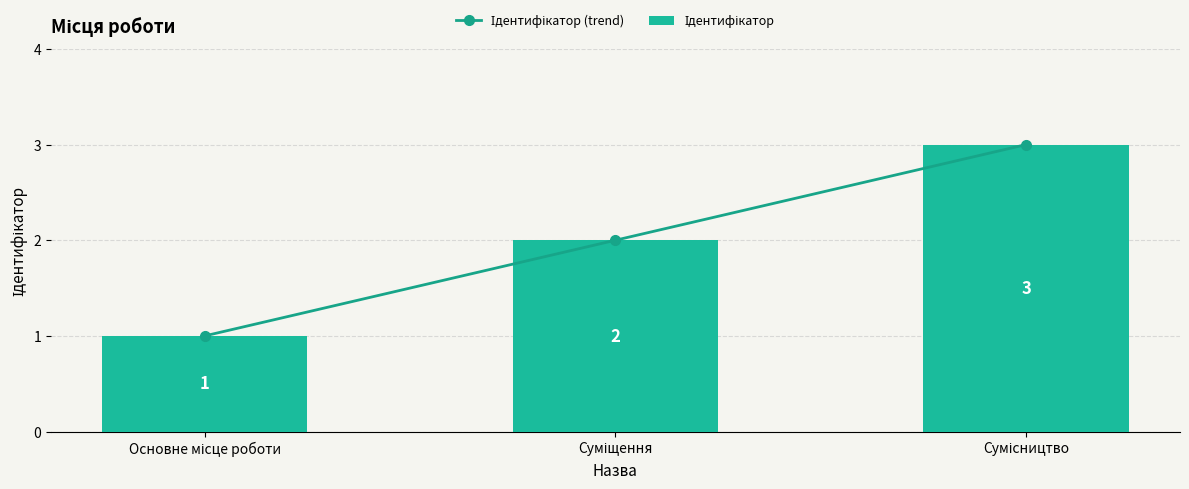

Count the Ідентифікатор (trend) values in the range 1 to 3.

3